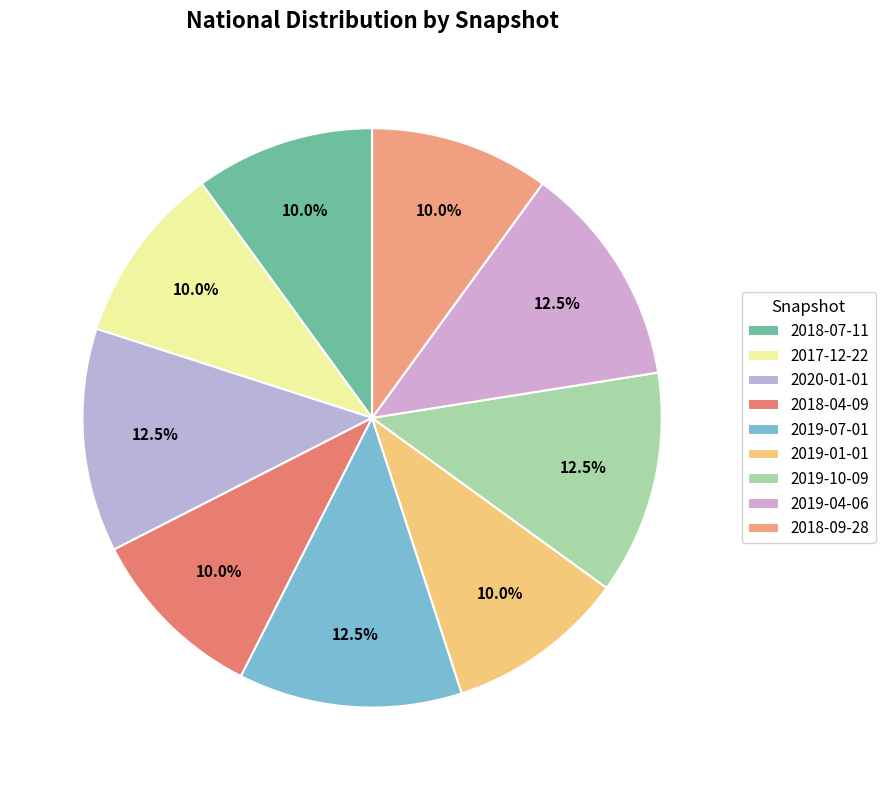

Rank the categories by value from lowest to highest.

2018-07-11, 2017-12-22, 2018-04-09, 2019-01-01, 2018-09-28, 2020-01-01, 2019-07-01, 2019-10-09, 2019-04-06